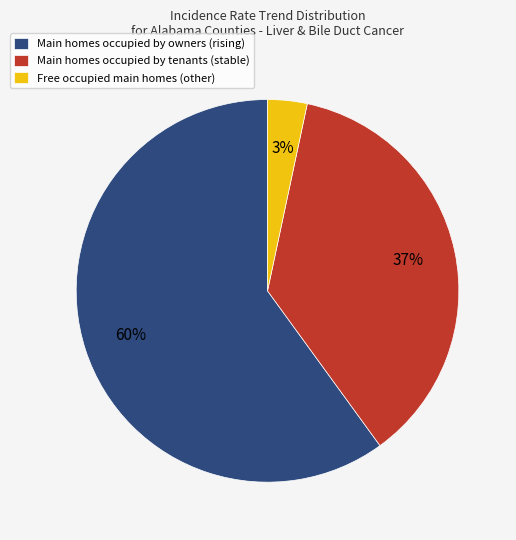

The Main homes occupied by owners (rising) slice represents 53% of the pie. True or false?

False